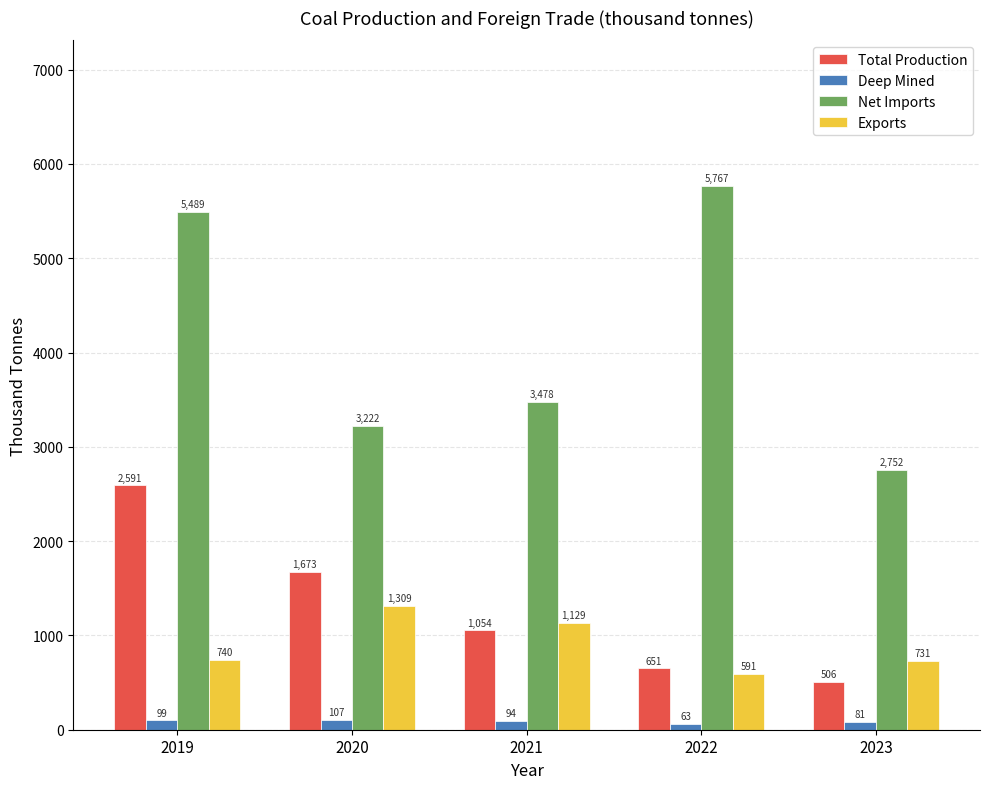

Which series has the largest total across all categories?

Net Imports